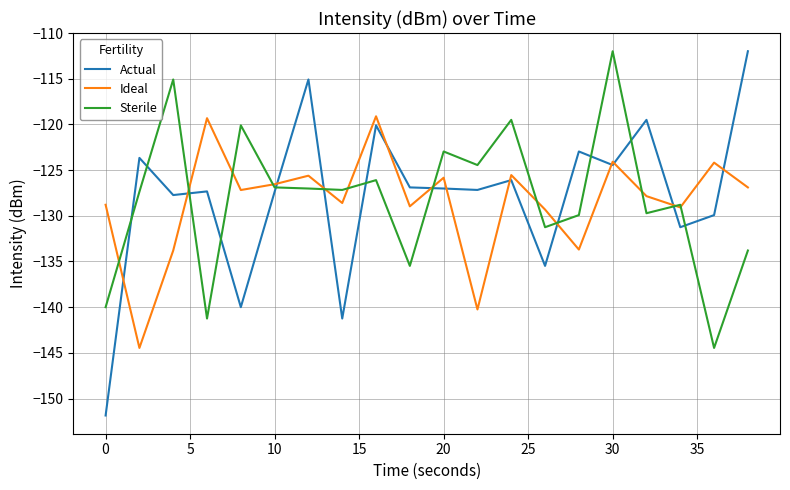

What is the minimum value shown in the chart?

-151.9